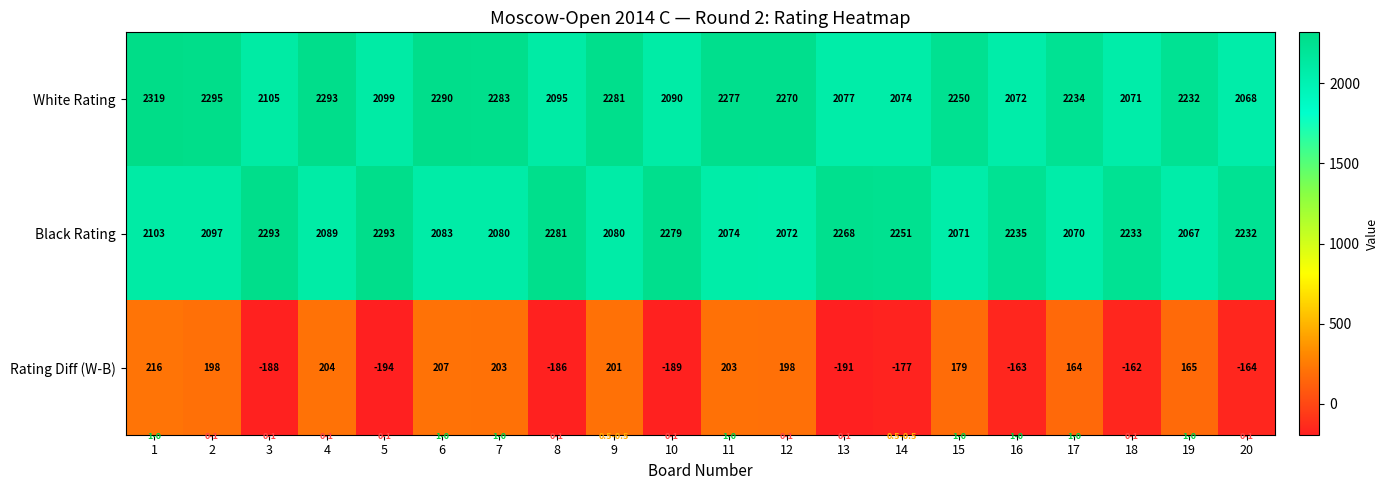

Which series changed the most between 2 and 14?

Rating Diff (W-B)